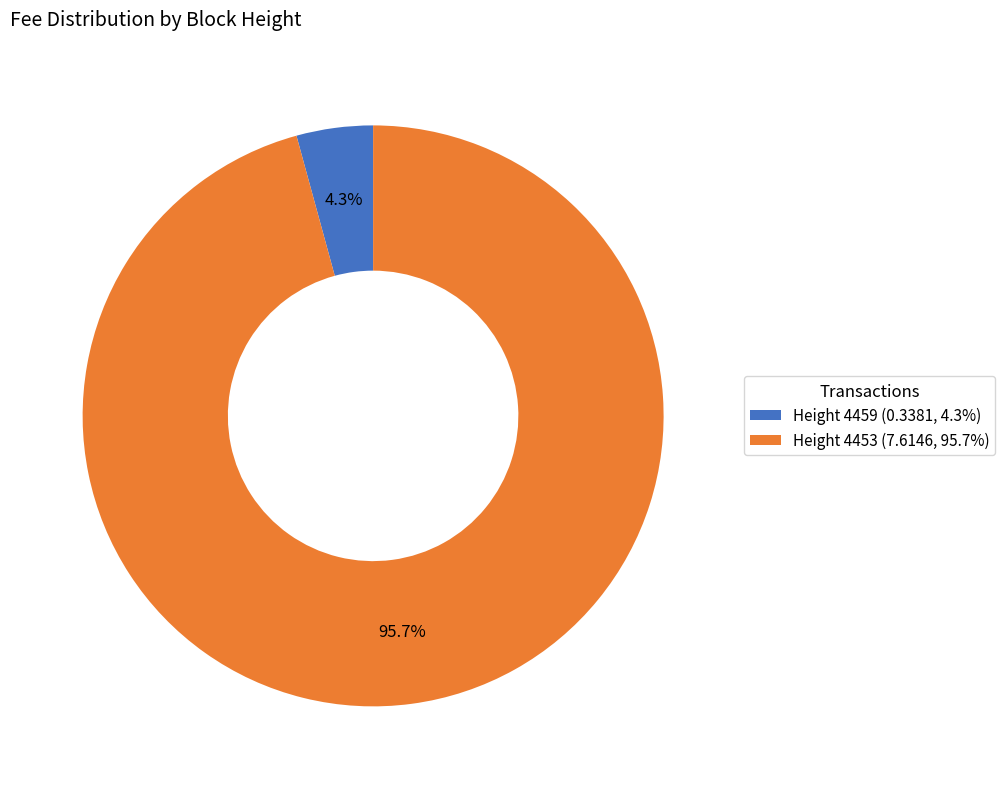

Rank the categories by value from lowest to highest.

Height 4459, Height 4453